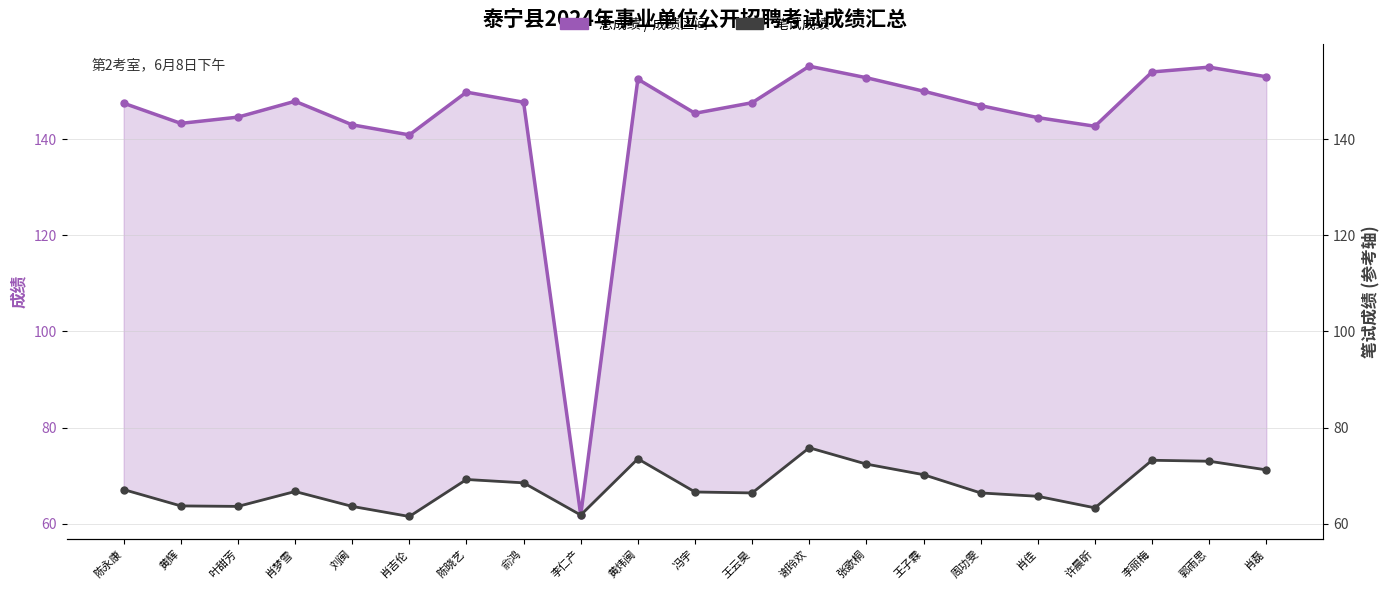

How many interior local valleys does the 笔试成绩 series have?

5